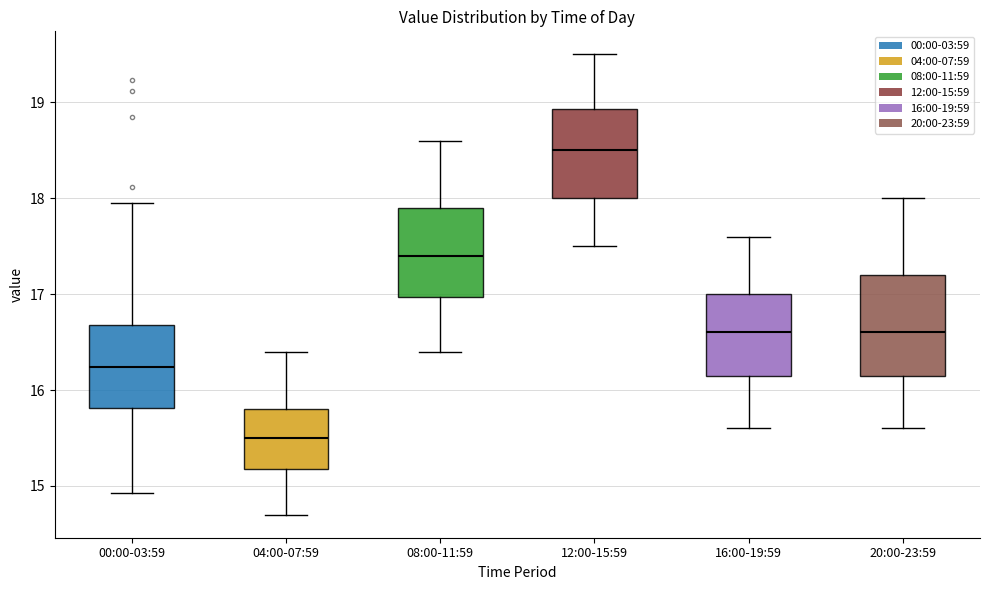

Comparing the boxes themselves (not the whiskers), which one is the tallest?

20:00-23:59